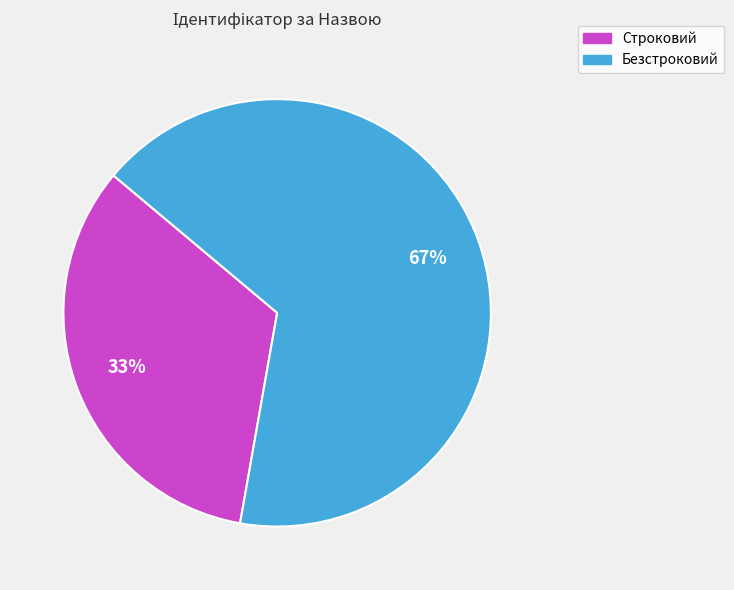

Combined, do Строковий and Безстроковий account for over 50%?

Yes